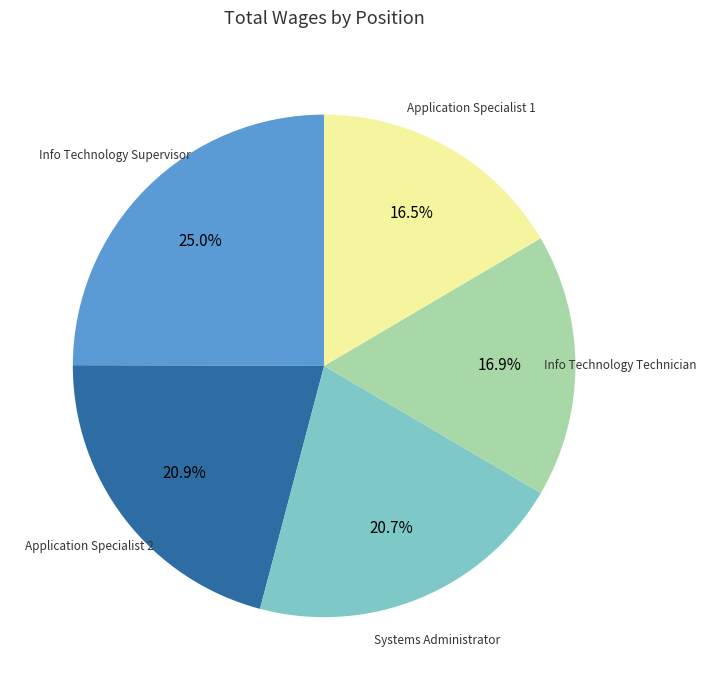

True or false: Info Technology Supervisor accounts for 25% of the total.

True